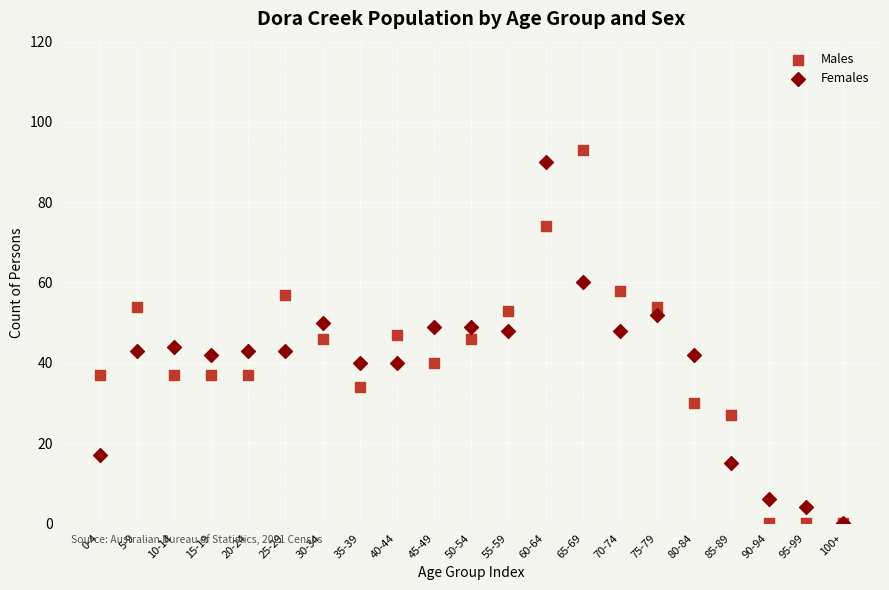

What are all the series names shown in the legend?

Males, Females